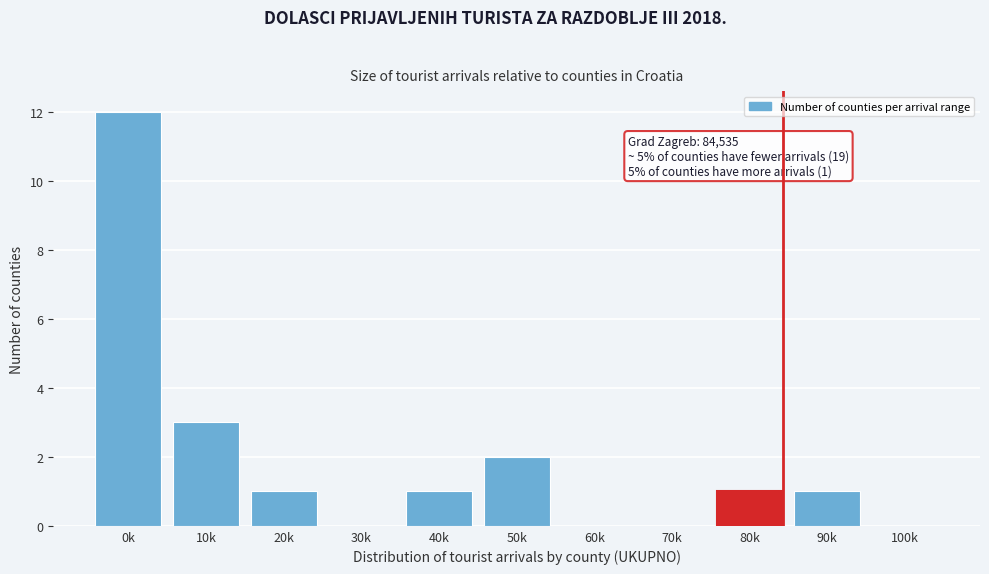

Reading right to left, transcribe all the data shown in this chart.

100k=0	90k=1	80k=1	70k=0	60k=0	50k=2	40k=1	30k=0	20k=1	10k=3	0k=12